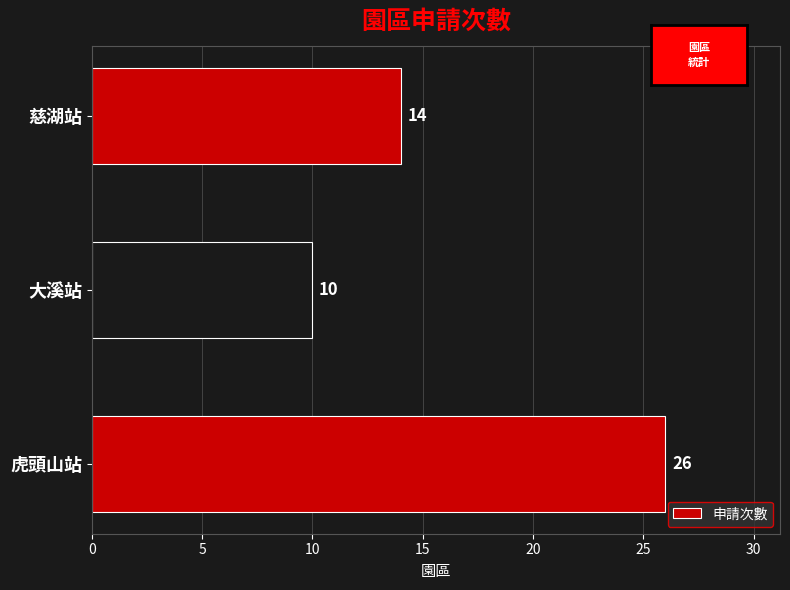

How many series are shown in this chart?

1